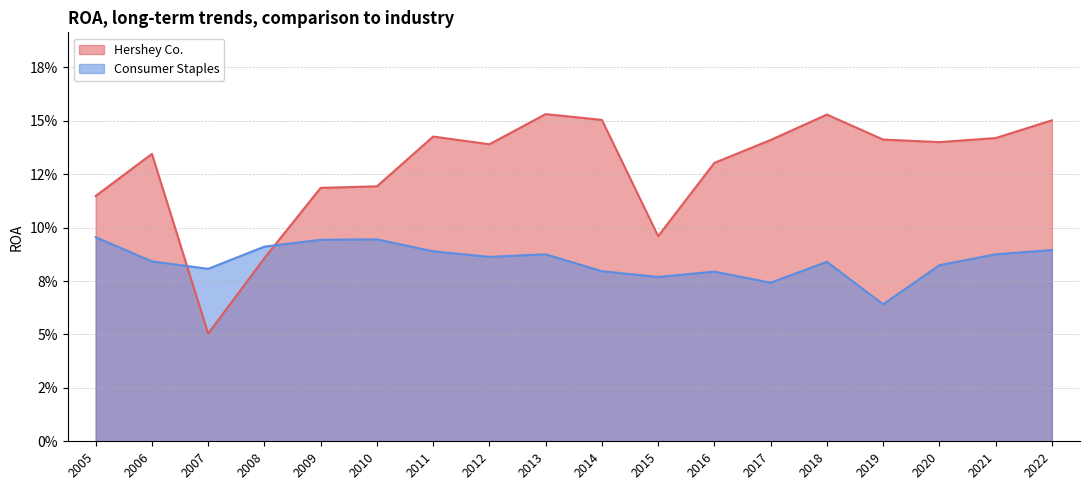

How many intersections are there between Consumer Staples and Hershey Co.?

2